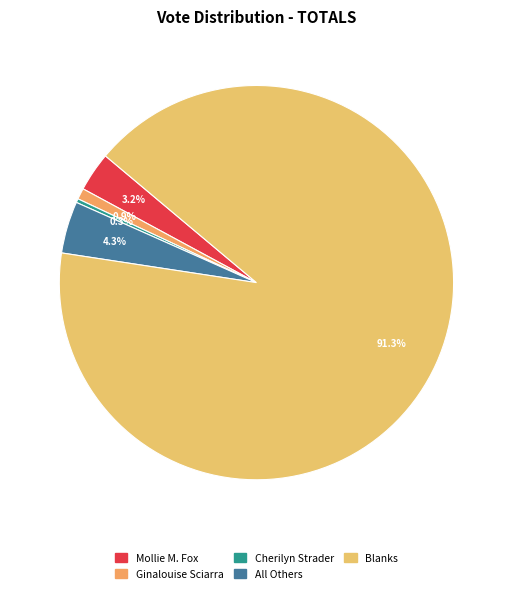

To the nearest percent, what is the difference between the largest and smallest slice percentages?

91%